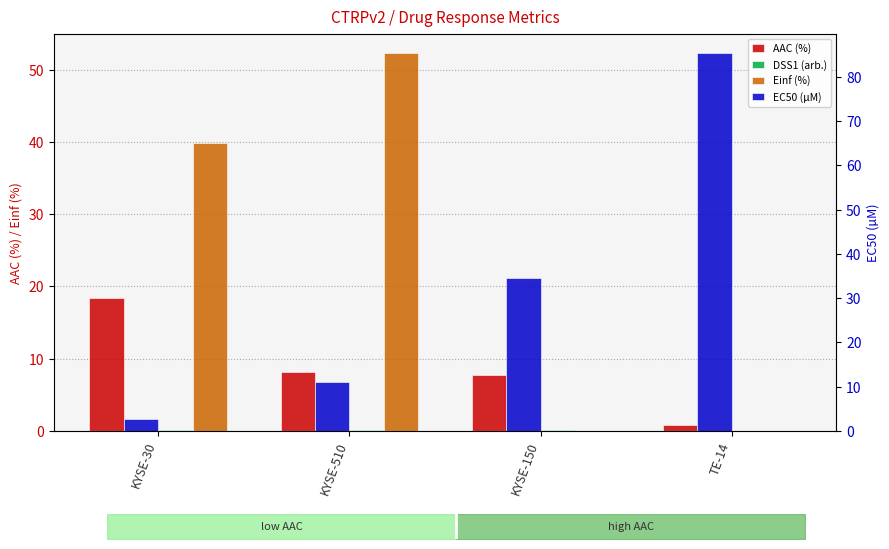

Rank the series by their average value, from lowest to highest.

DSS1 (arb.), AAC (%), Einf (%), EC50 (µM)